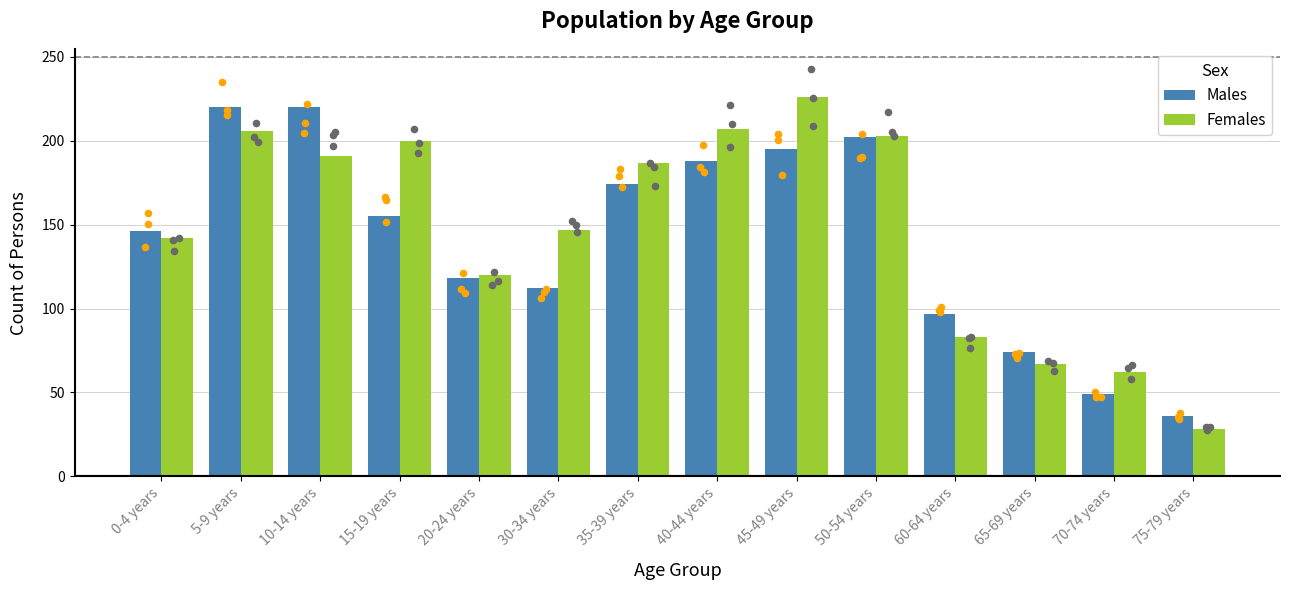

What are all the series names shown in the legend?

Males, Females